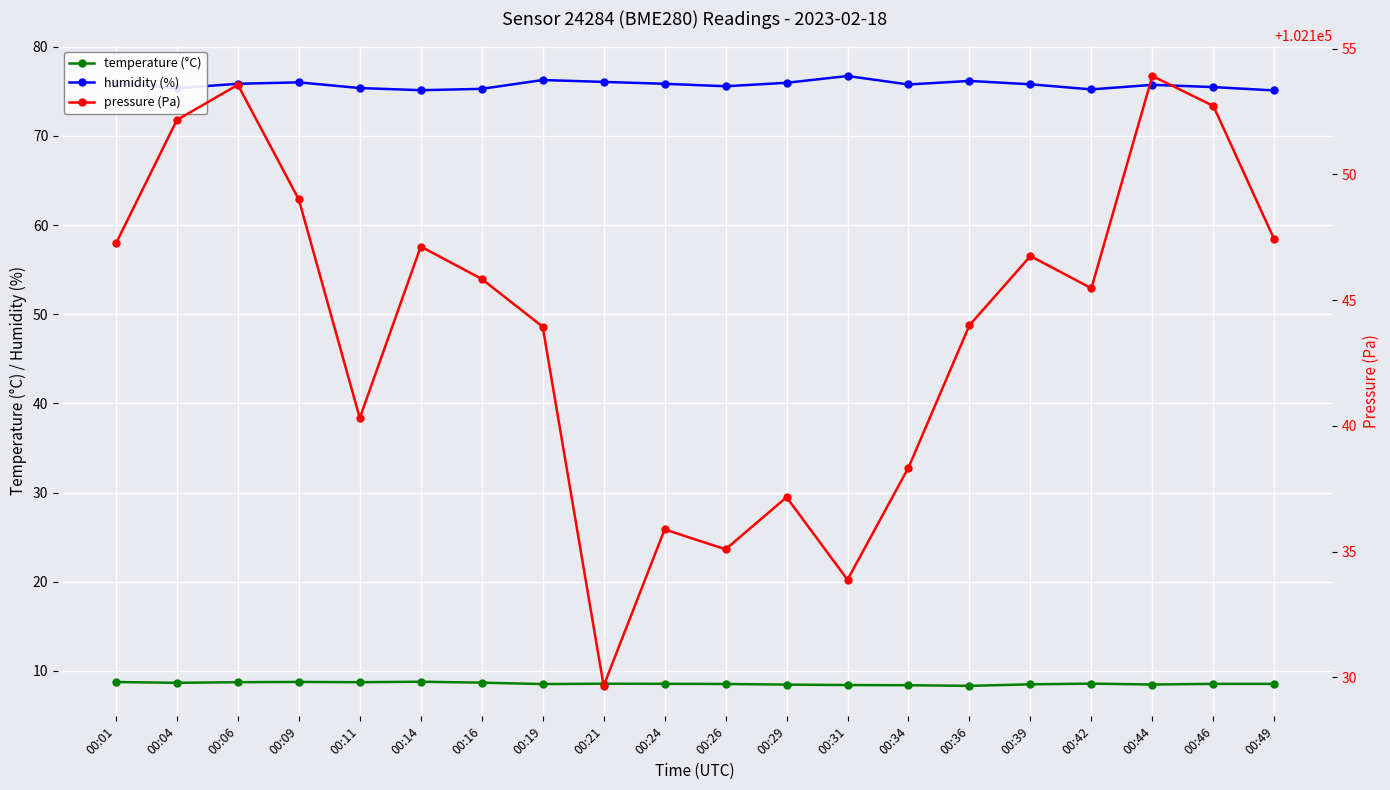

At which label does temperature (°C) reach its minimum?

00:36